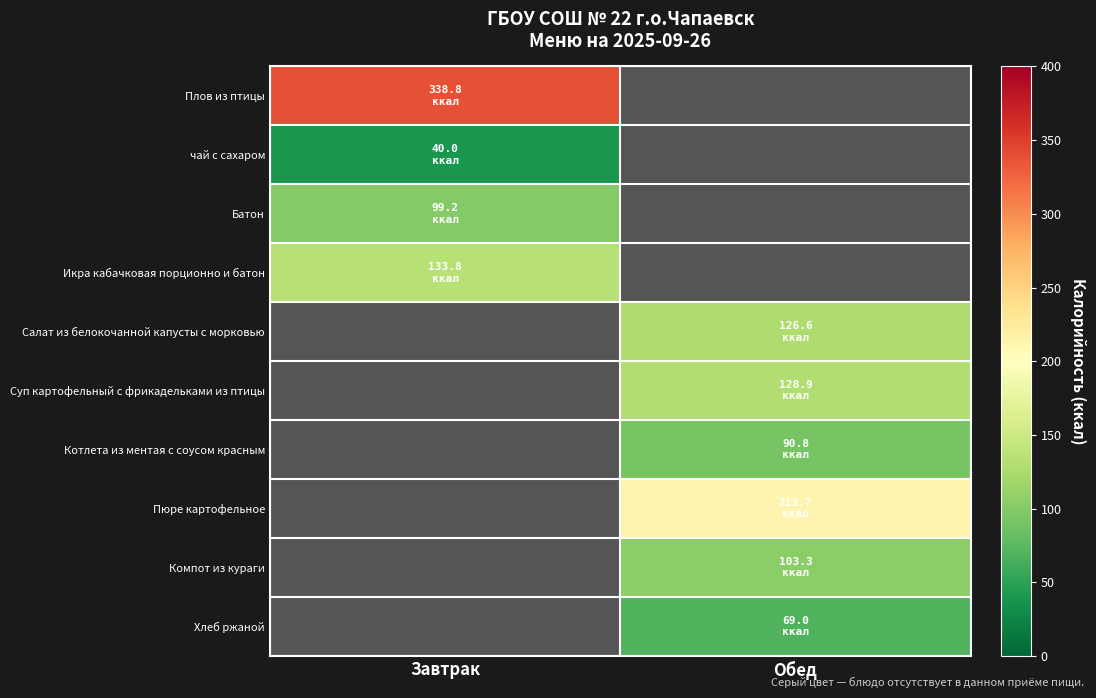

How many distinct data groups are displayed?

10